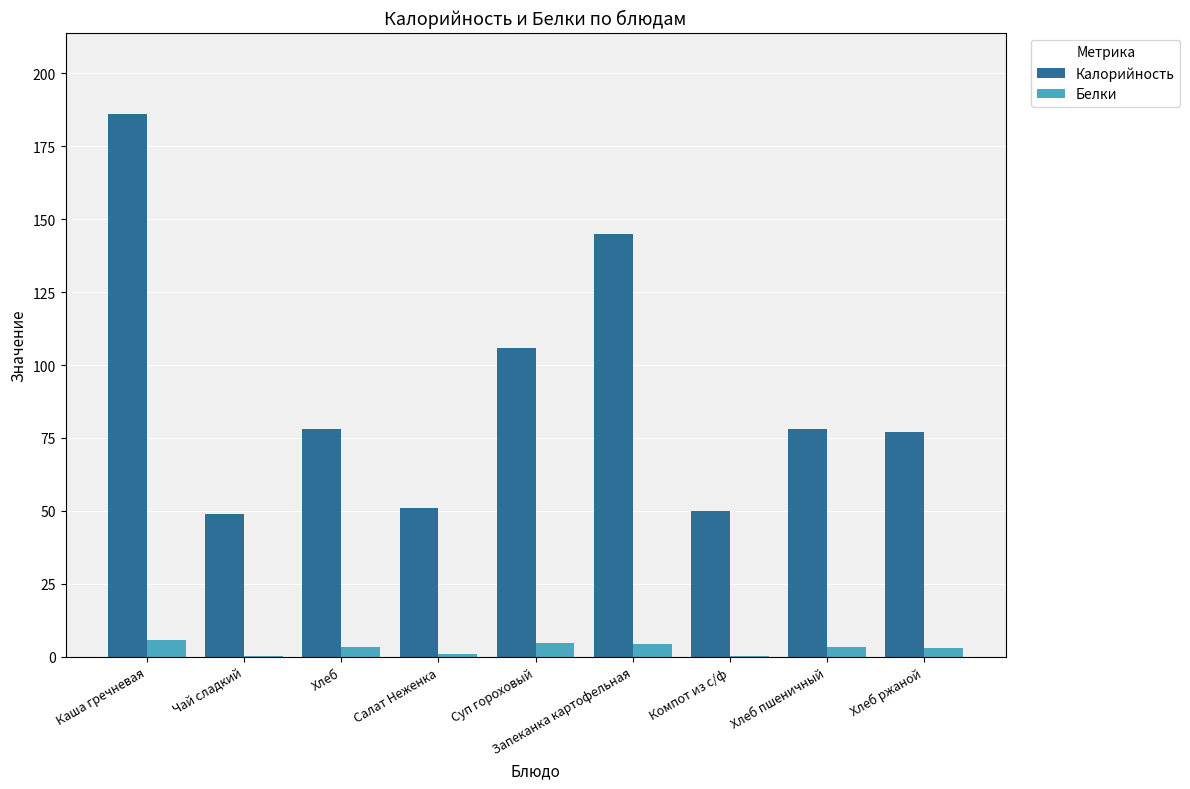

Read the Белки value at Каша гречневая.

5.9